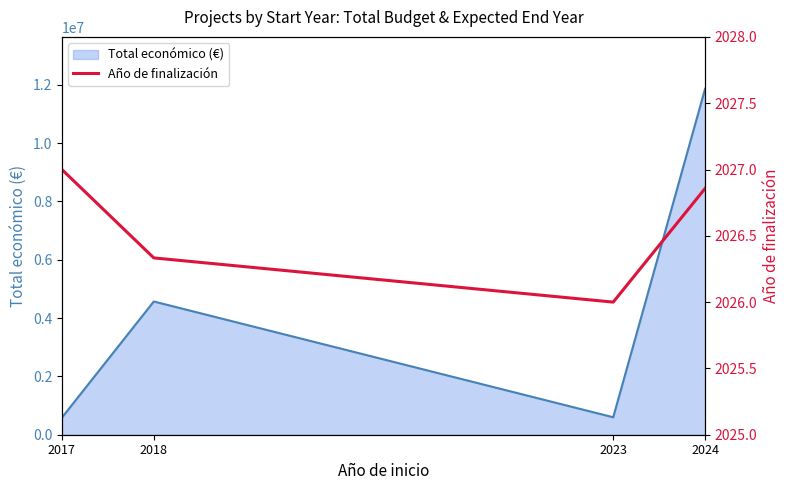

Reading left to right, extract all data points from this chart.

2027.0	2026.3	2026.0	2026.9